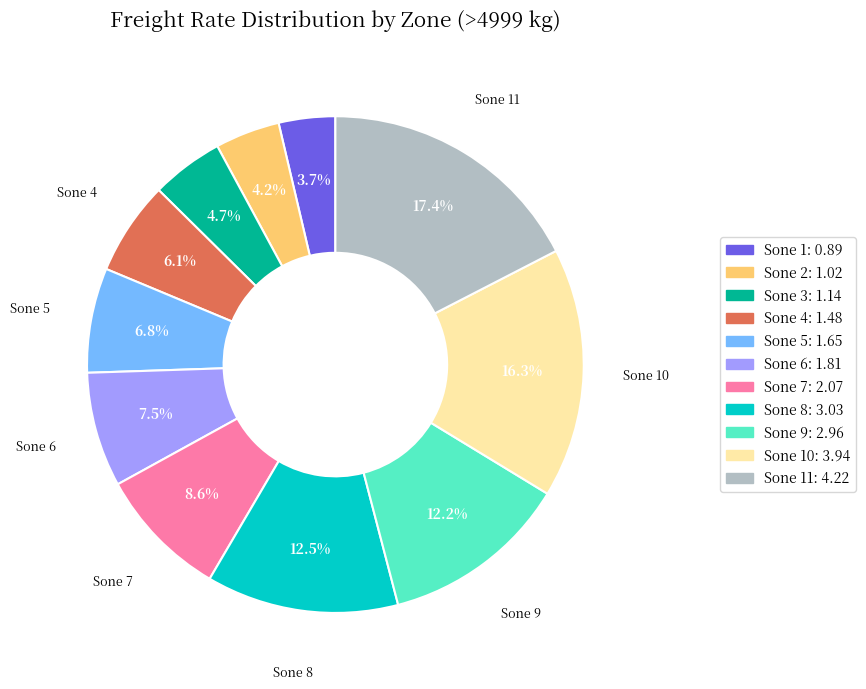

How many segments does this pie chart have?

11